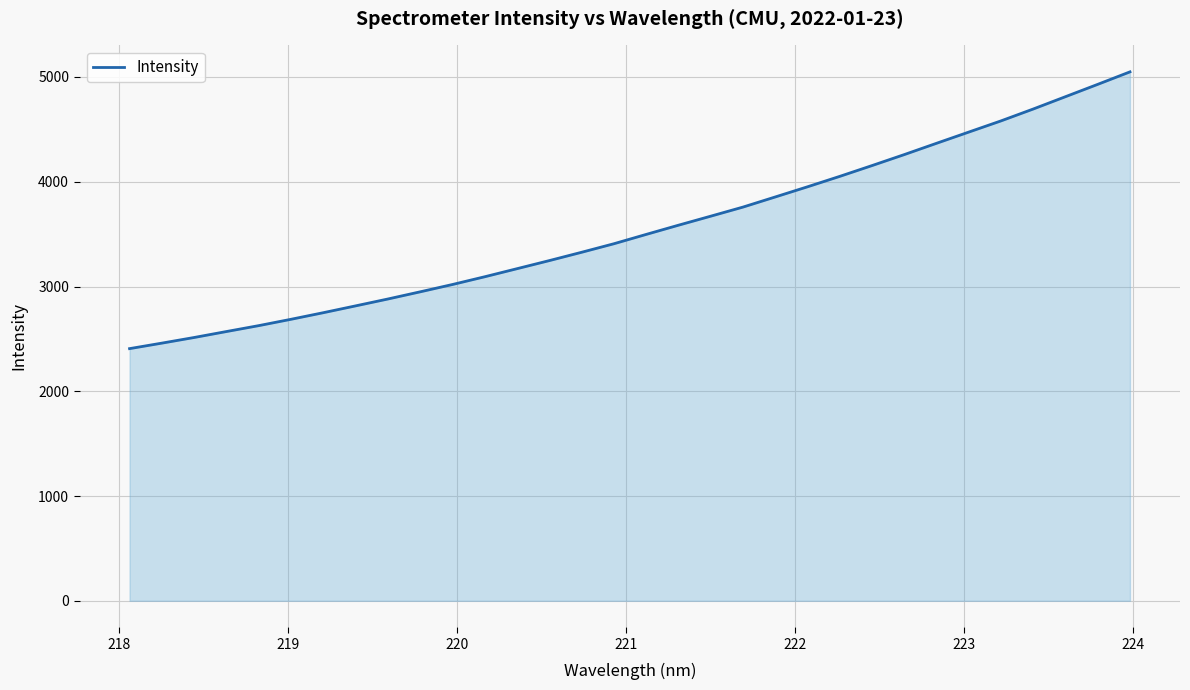

What is the difference between the maximum and minimum values?

2641.8